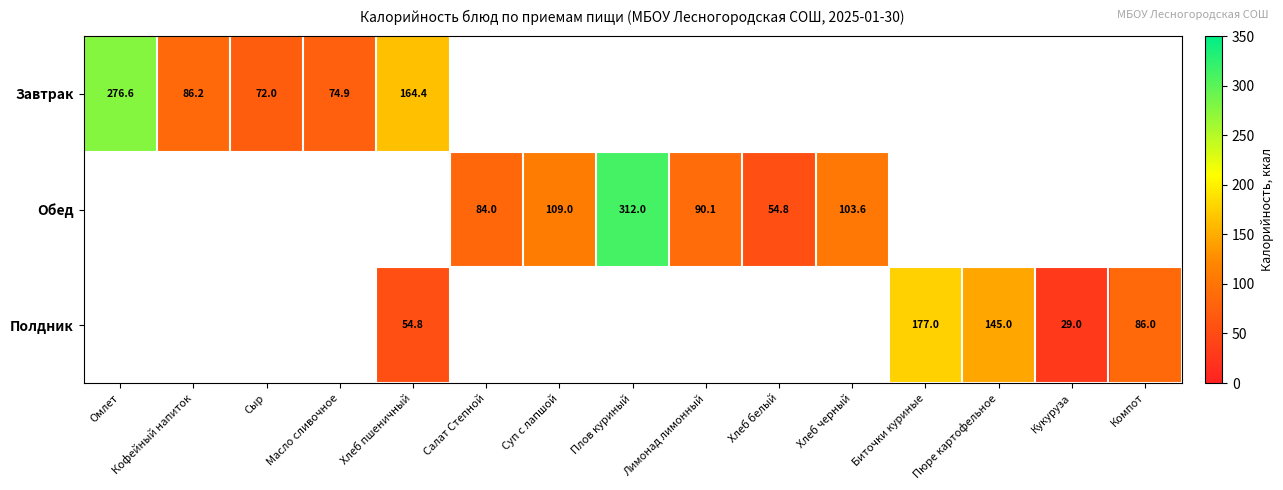

Count the number of data series in this chart.

3